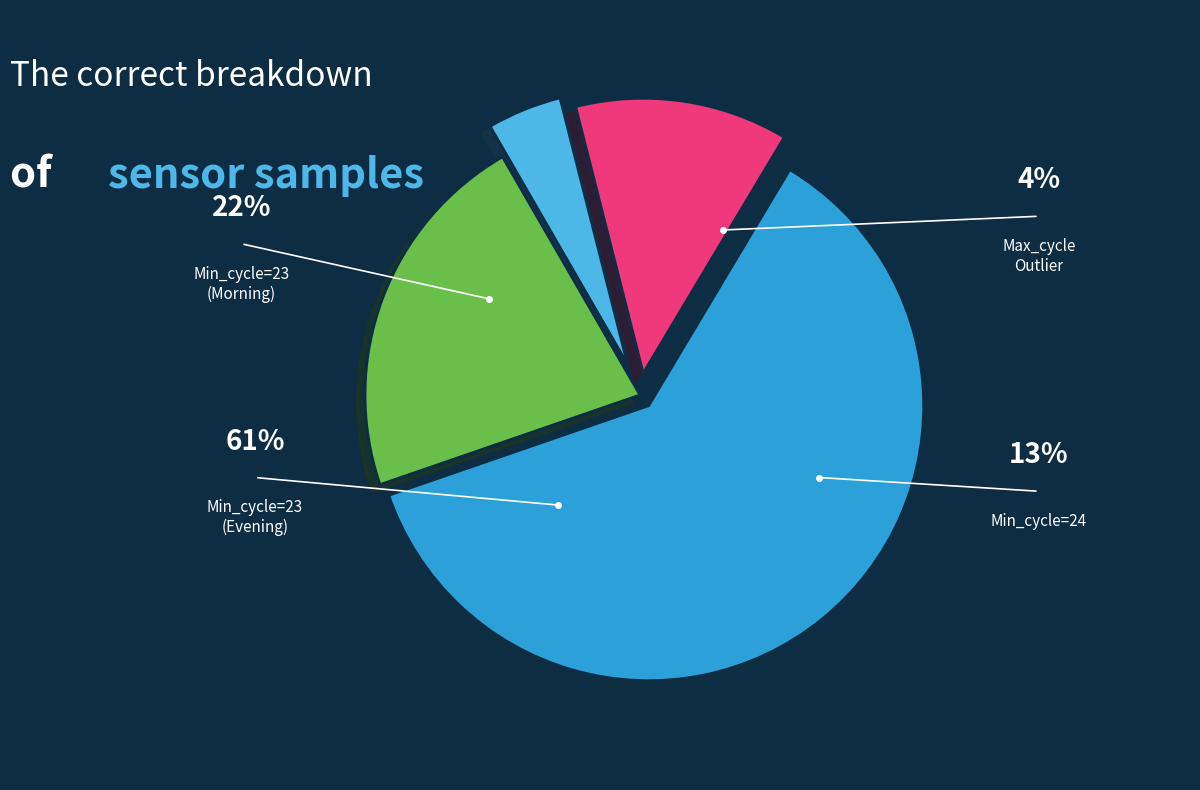

Does any single category account for the majority?

Yes